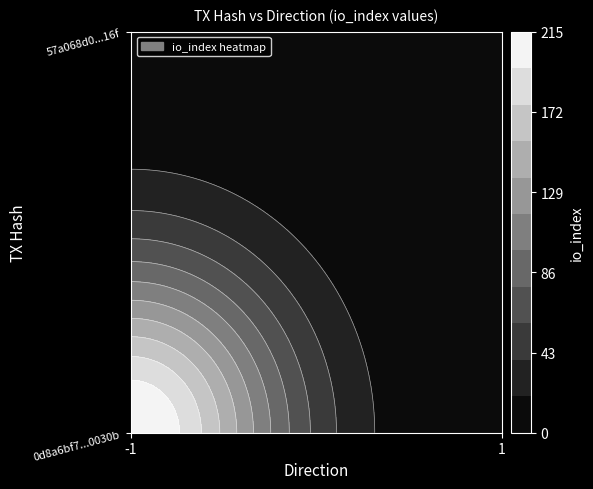

The value of 0d8a6bf77f616f9e6415e6625b5bf7bfcd0030b at direction is -1. True or false?

False